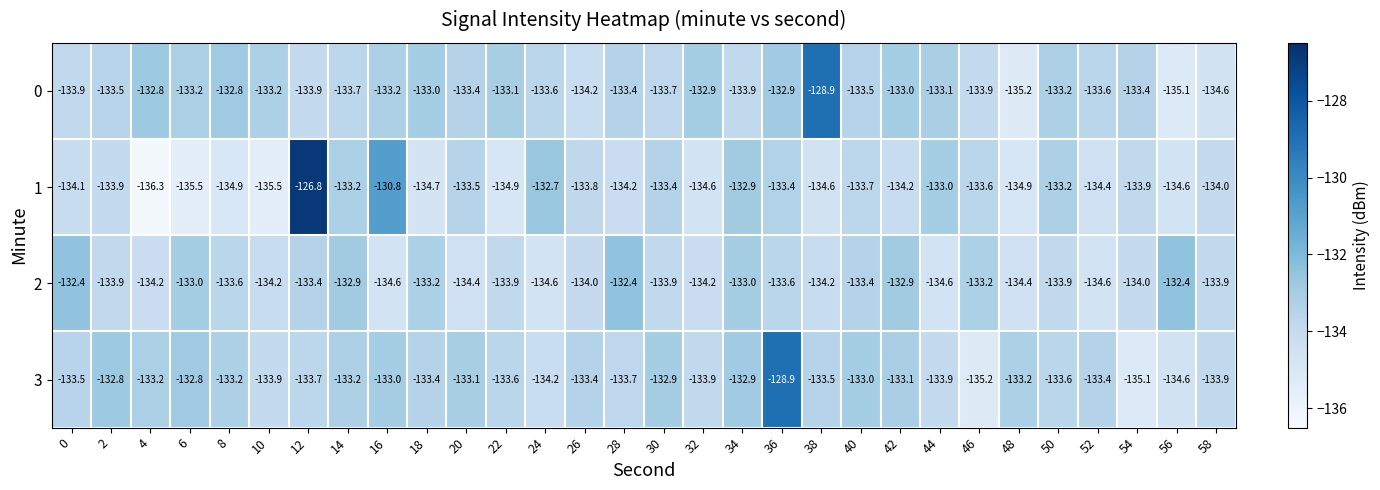

What is the smallest value displayed?

-136.3